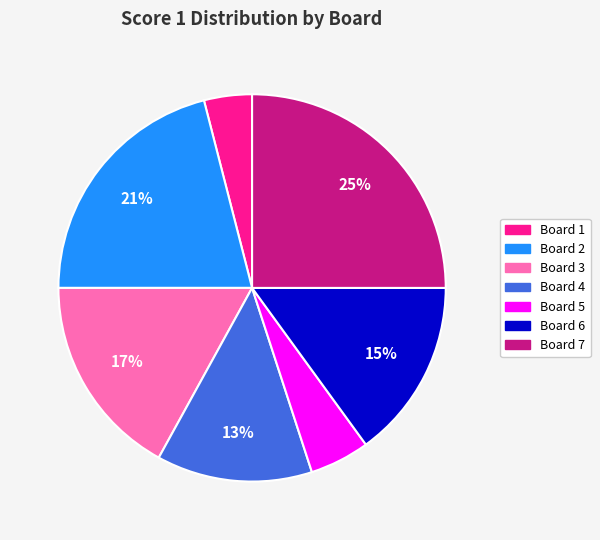

How many segments does this pie chart have?

7